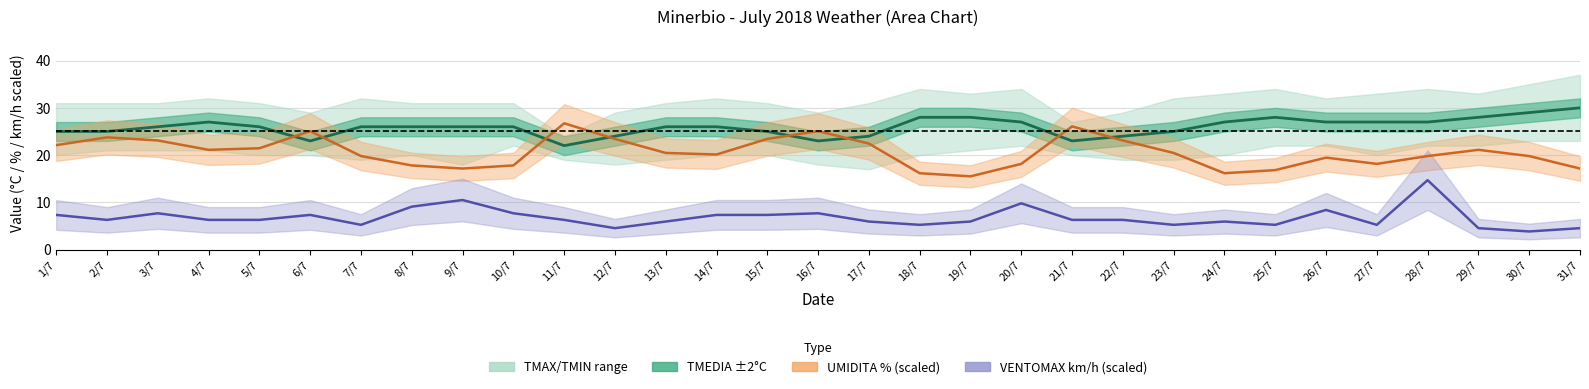

What is the label of the 30th point from the right?

2/7